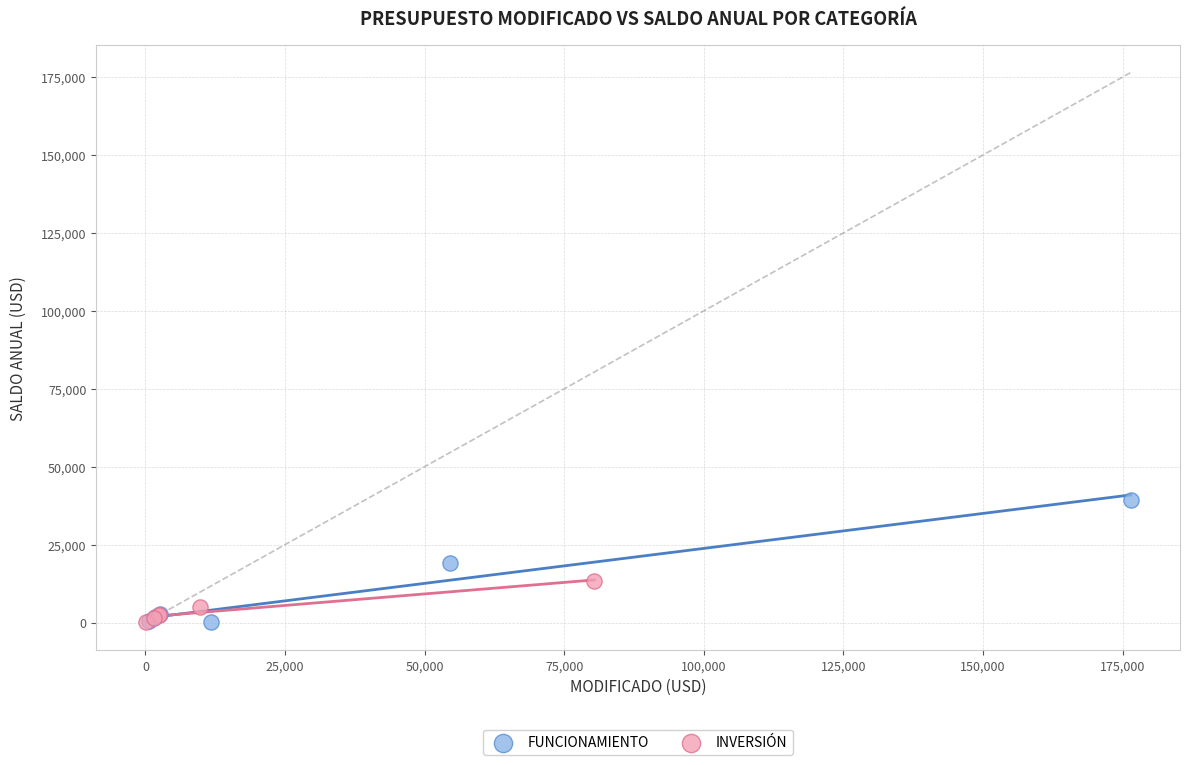

Which series reaches the maximum Y coordinate?

FUNCIONAMIENTO